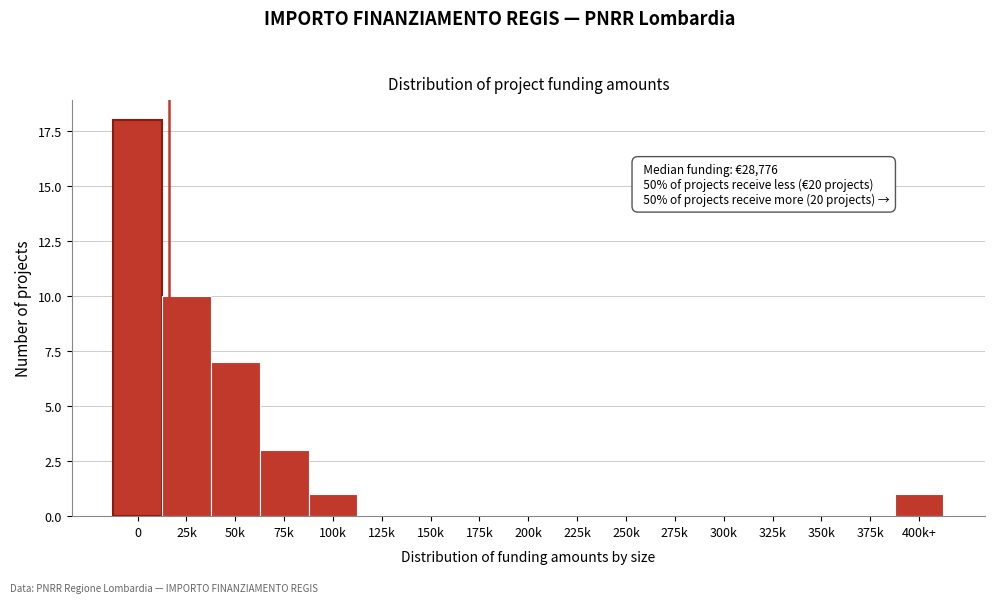

Reading right to left, list all the values displayed in this chart.

400k+=1	375k=0	350k=0	325k=0	300k=0	275k=0	250k=0	225k=0	200k=0	175k=0	150k=0	125k=0	100k=1	75k=3	50k=7	25k=10	0=18